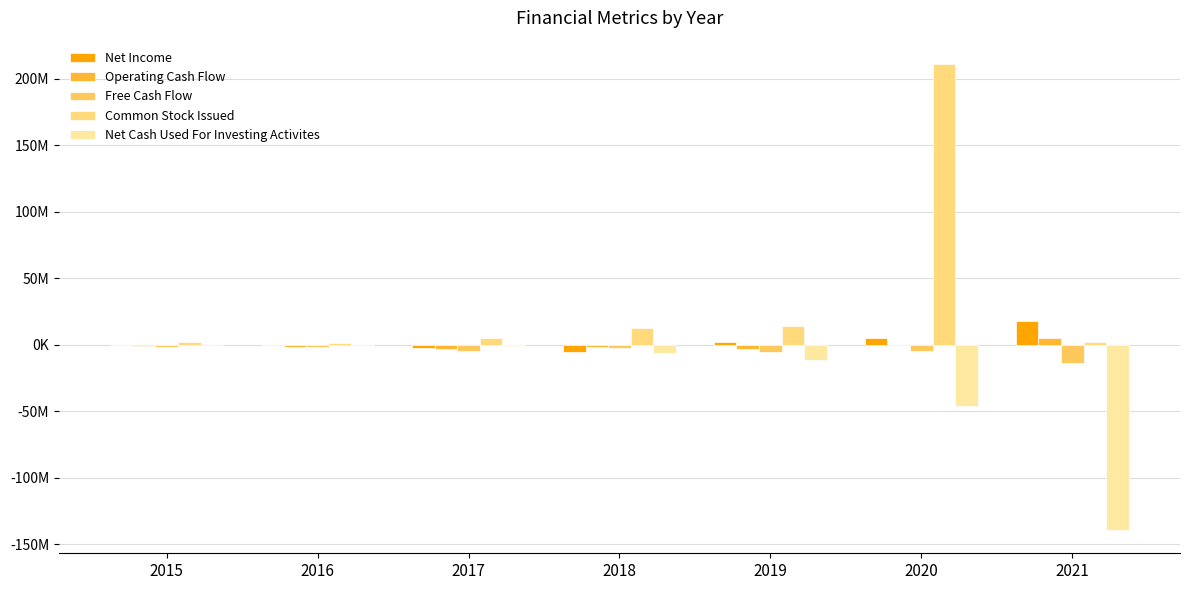

Are the bars grouped side by side (vs. stacked)?

Yes